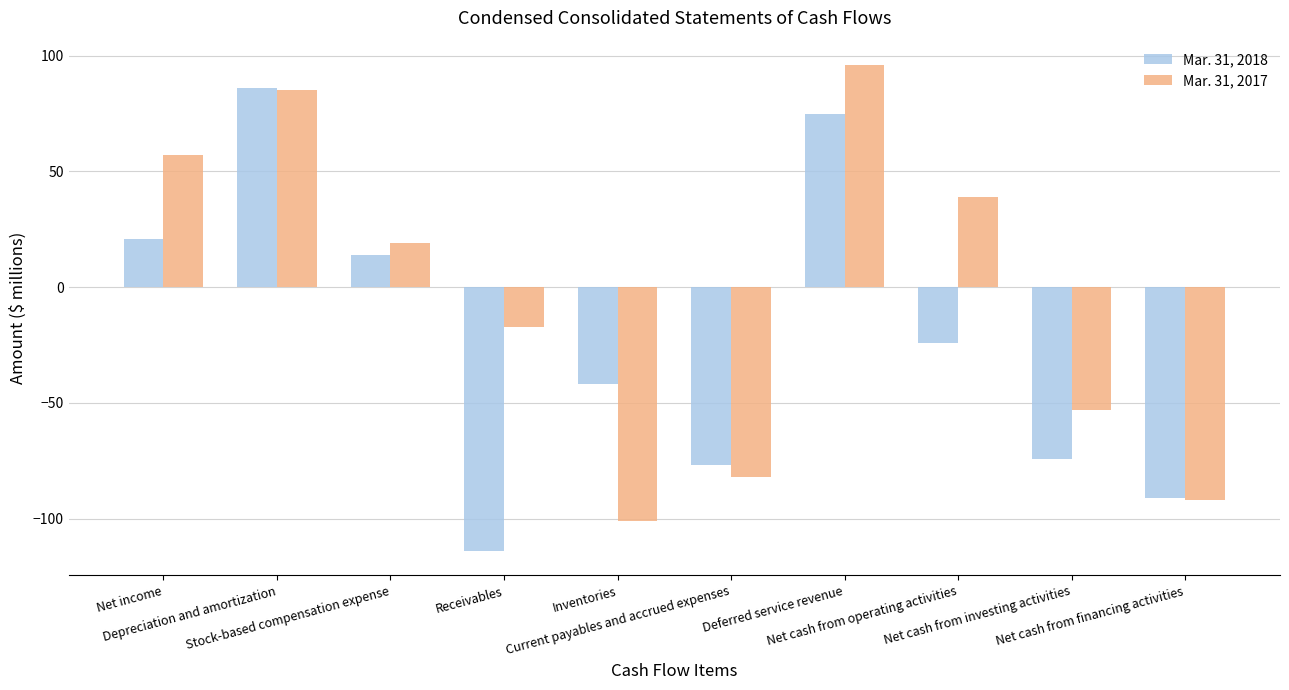

Reading right to left, list all the values displayed in this chart.

Mar. 31, 2018: -91	-74	-24	75	-77	-42	-114	14	86	21
Mar. 31, 2017: -92	-53	39	96	-82	-101	-17	19	85	57